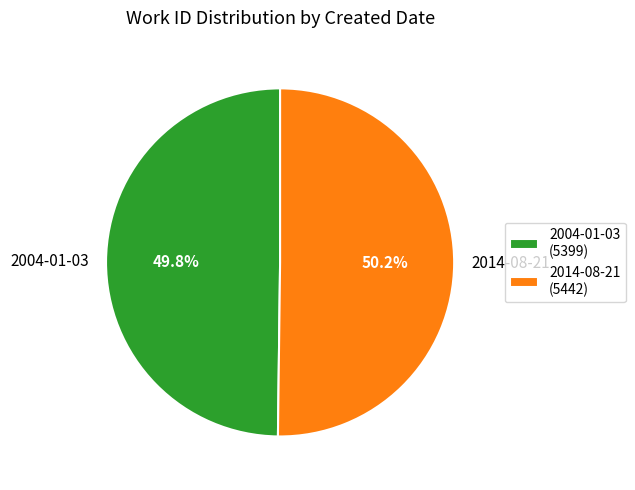

Combined, do 2014-08-21 and 2004-01-03 account for over 50%?

Yes